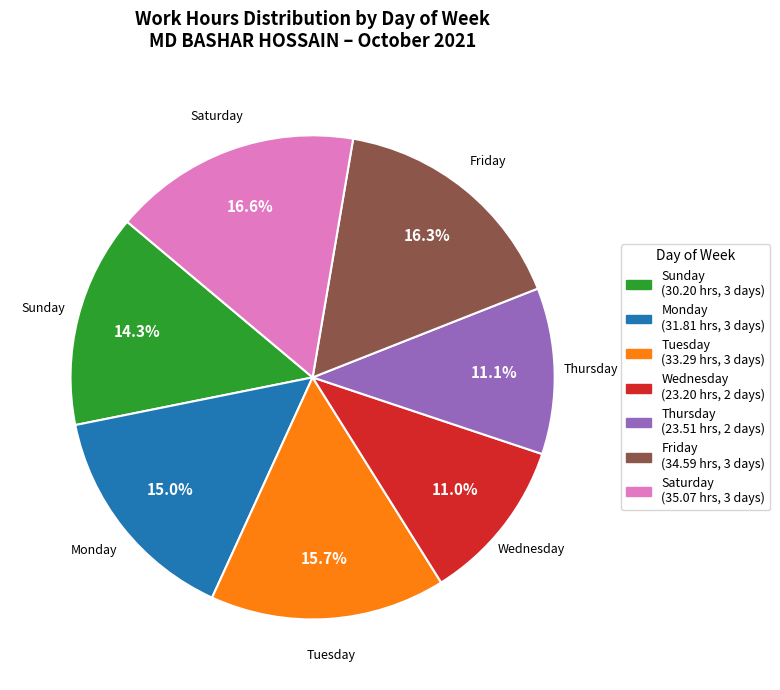

Is there any slice that represents more than half of the pie?

No